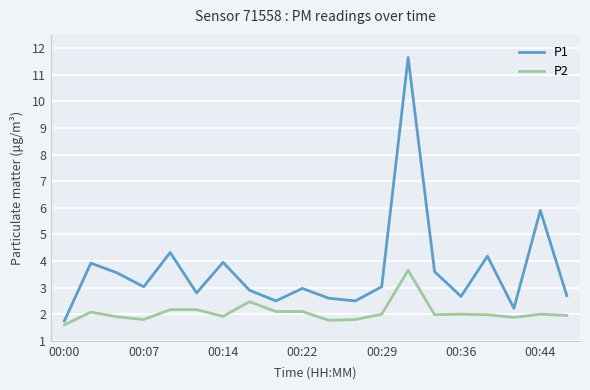

True or false: P1 and P2 intersect in this chart.

False